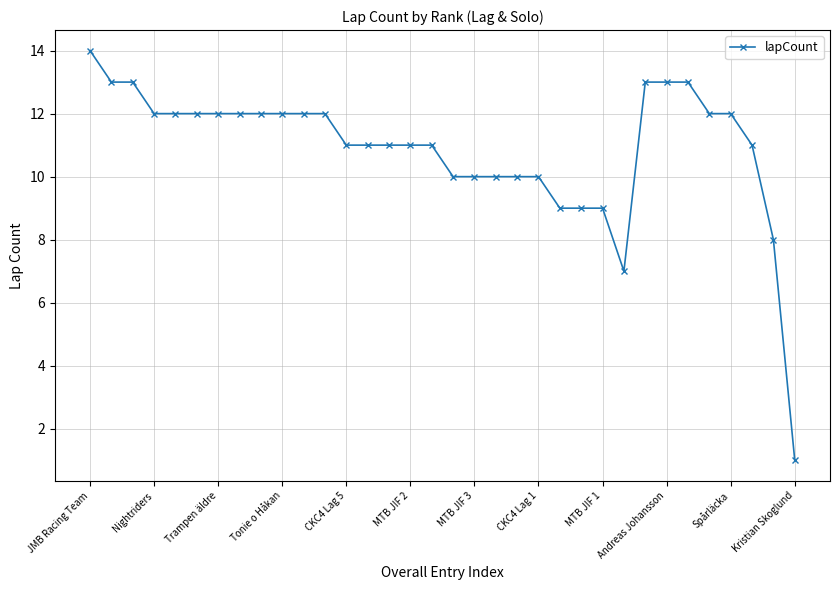

What is the greatest value displayed?

14